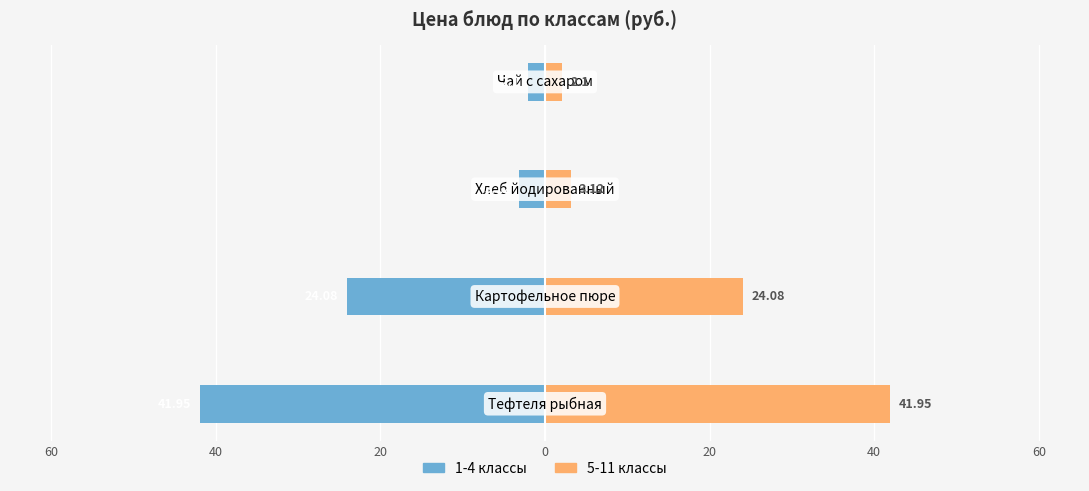

At 80, list the series in order from largest to smallest.

5-11 классы, 1-4 классы